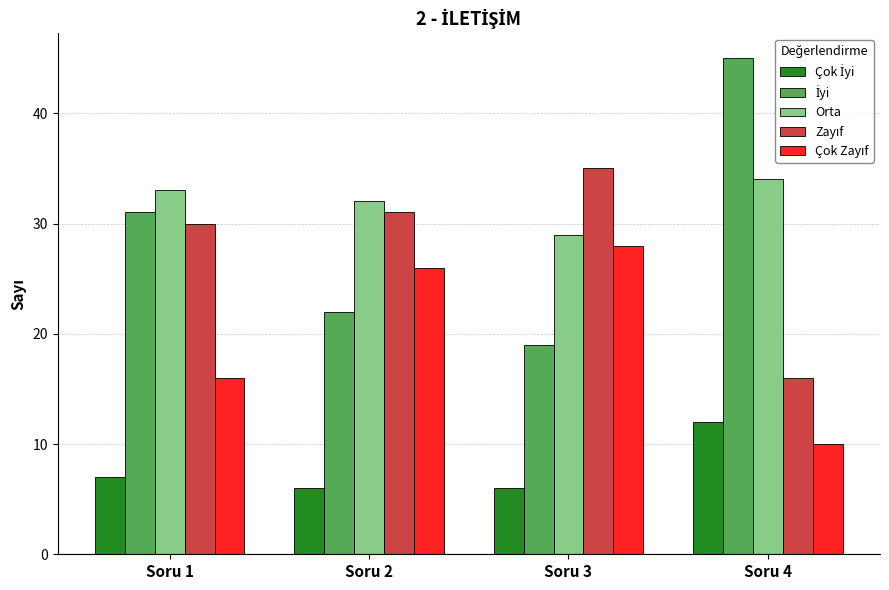

What is the total value across all series at Soru 3?

117